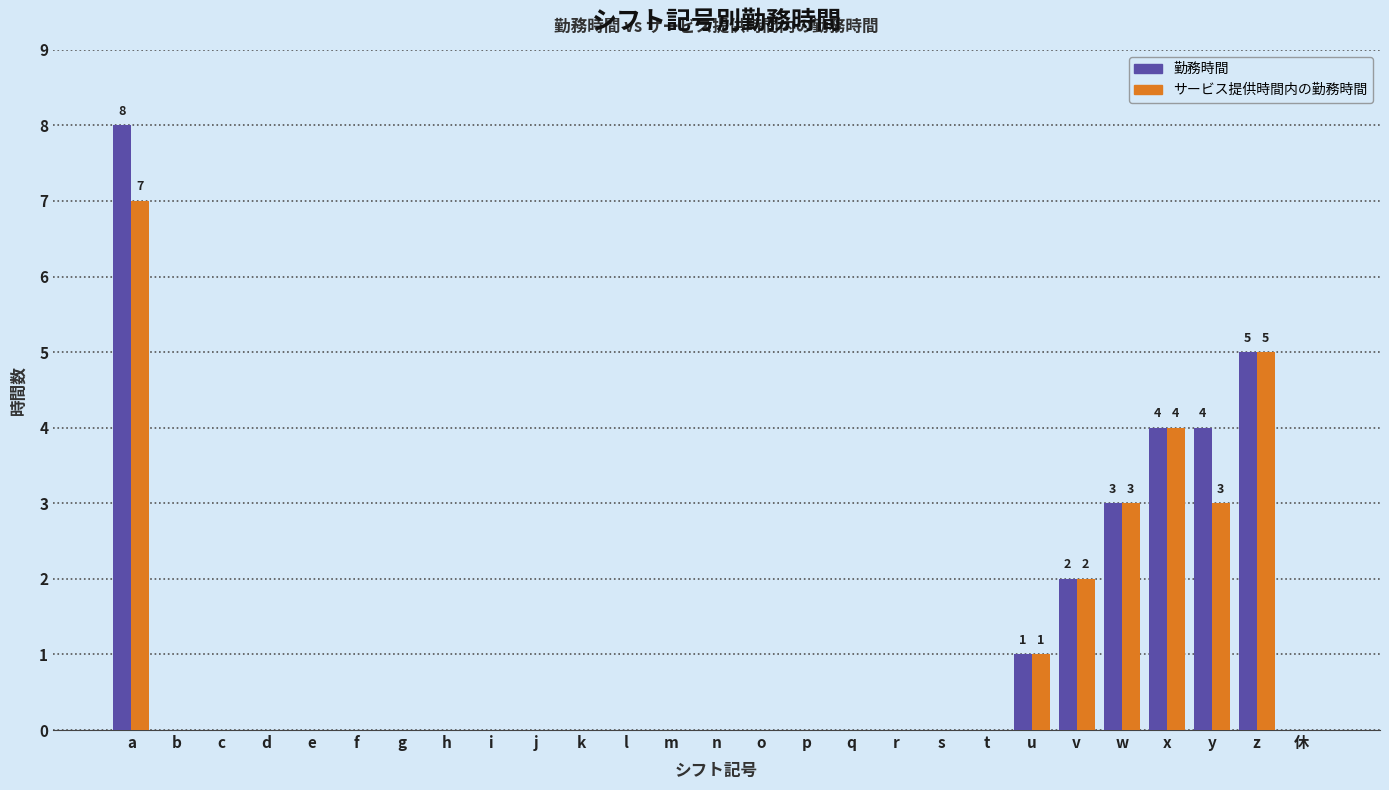

Does the chart contain stacked bars?

No